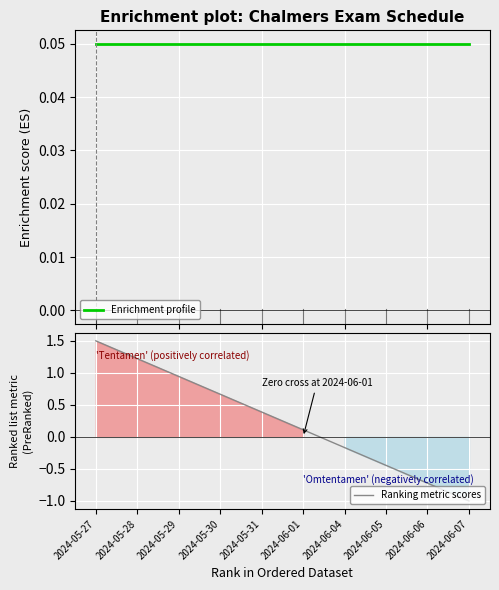

True or false: Enrichment profile and Ranking metric scores intersect in this chart.

True